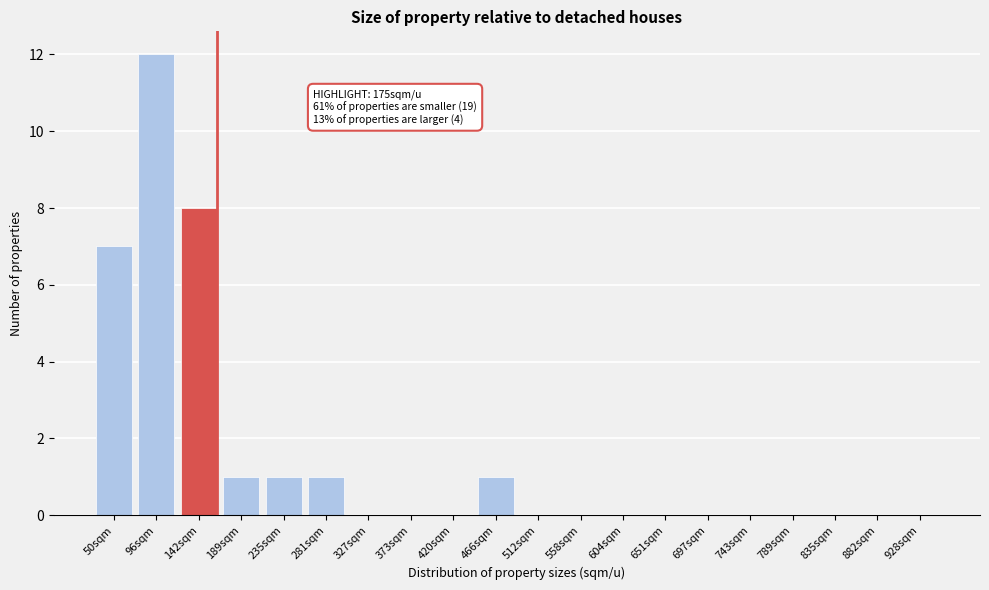

Reading right to left, list all the values displayed in this chart.

928sqm=0	882sqm=0	835sqm=0	789sqm=0	743sqm=0	697sqm=0	651sqm=0	604sqm=0	558sqm=0	512sqm=0	466sqm=1	420sqm=0	373sqm=0	327sqm=0	281sqm=1	235sqm=1	189sqm=1	142sqm=8	96sqm=12	50sqm=7